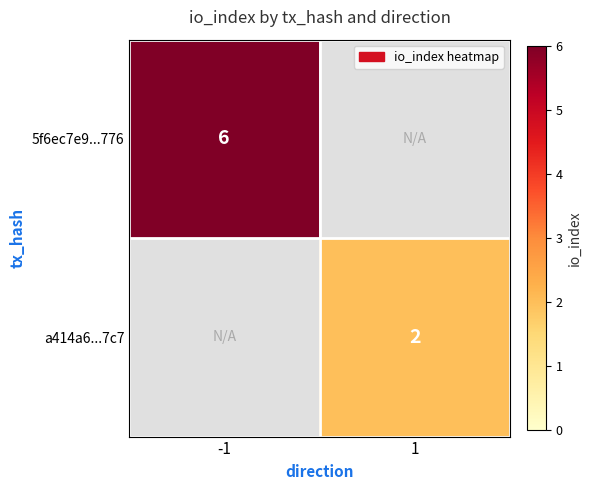

Is the value of a414a6...7c7 at 1 greater than the value of 5f6ec7e9...776 at -1?

No